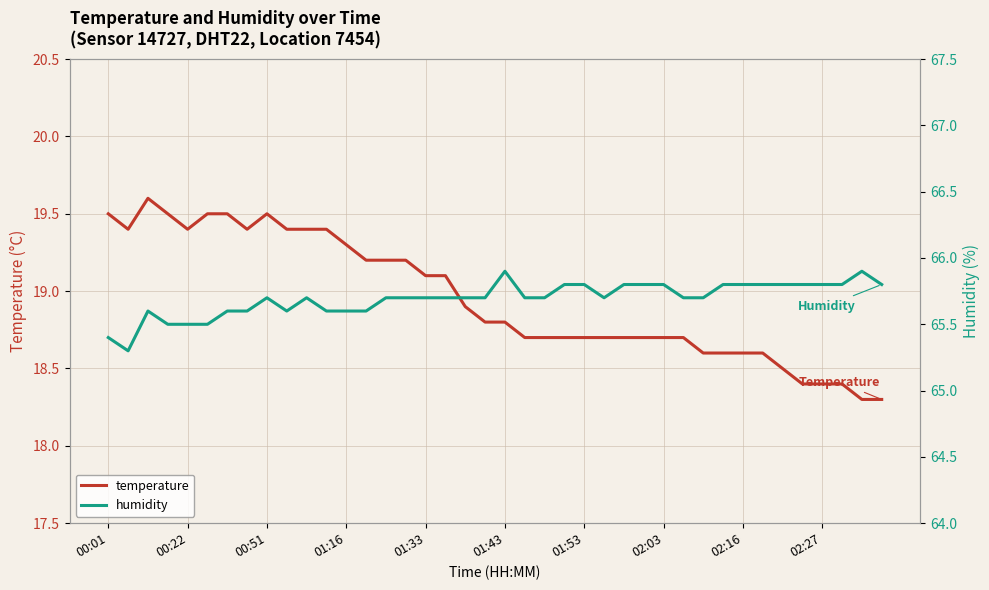

How many lines are shown in the chart?

2